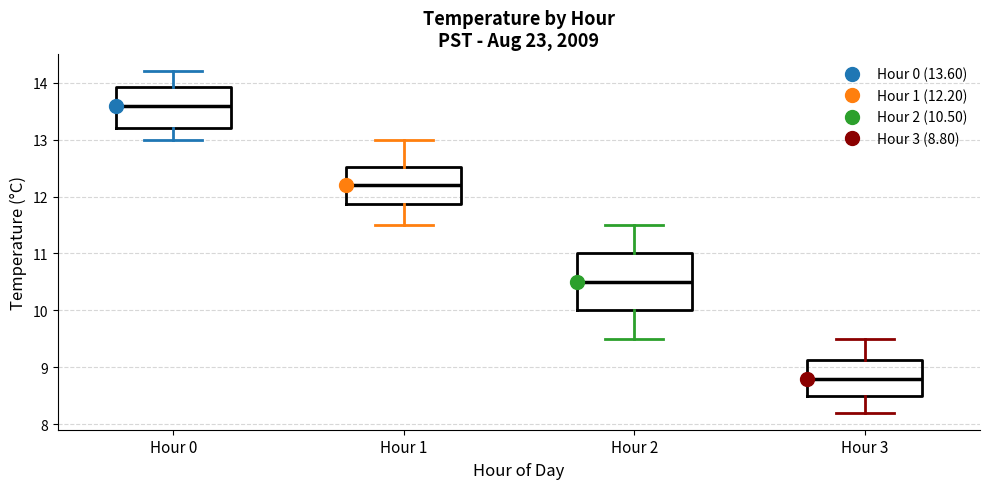

Comparing the boxes themselves (not the whiskers), which one is the tallest?

Hour 2